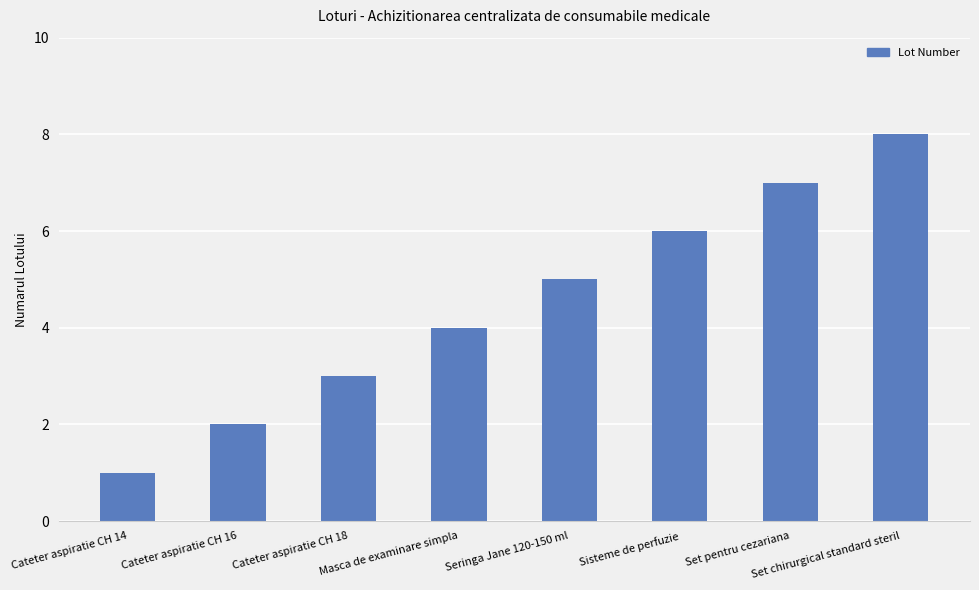

The value at Cateter aspiratie CH 18 is 5. True or false?

False